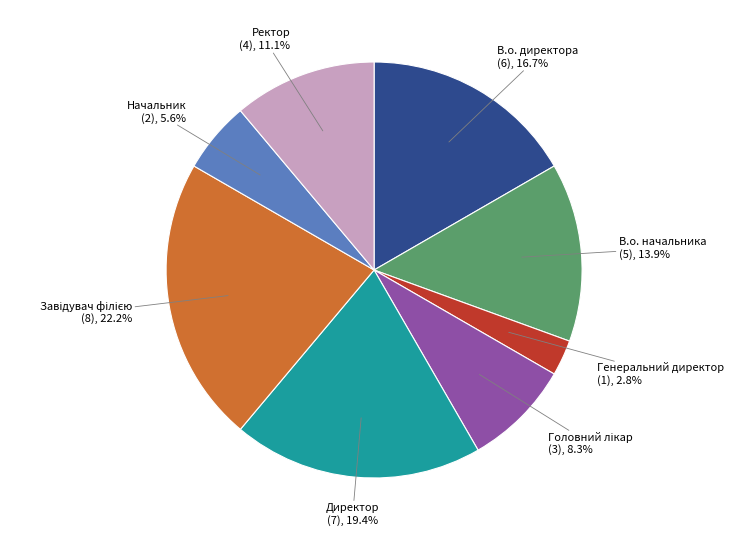

Does any single category account for the majority?

No